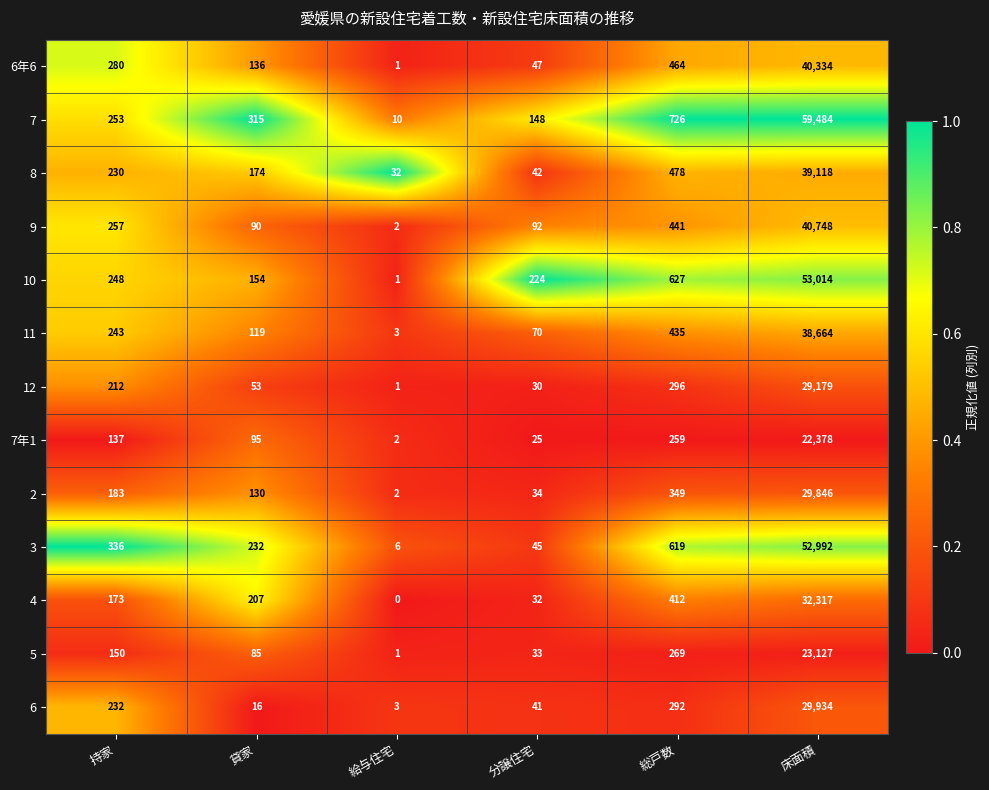

Is it true that 11 equals 435 at 総戸数?

True